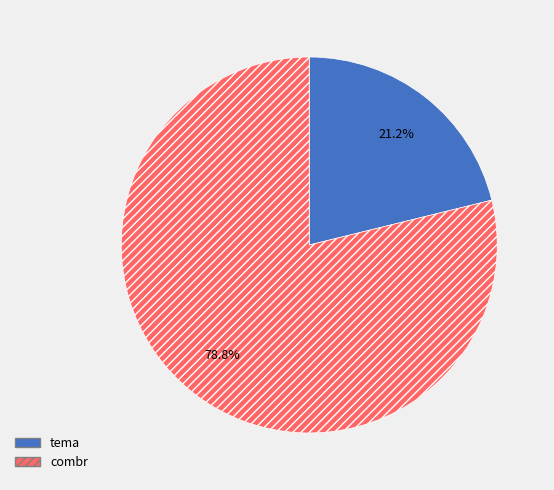

To the nearest percent, what percentage of the pie is tema?

21%